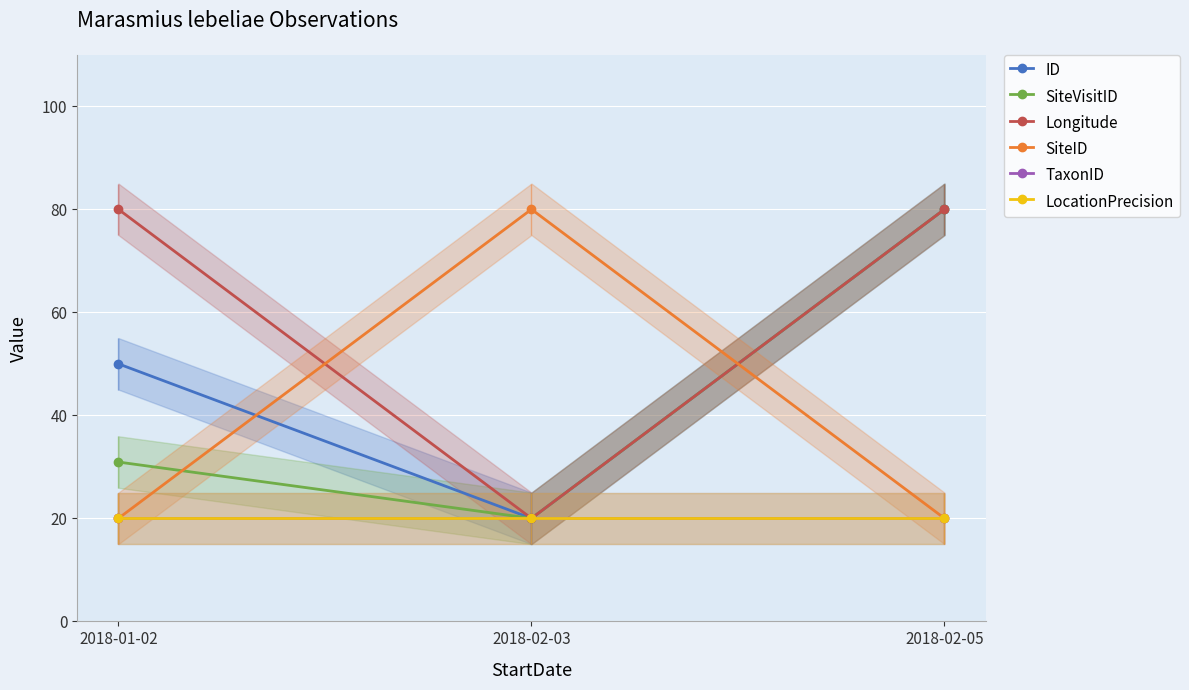

Is the value of LocationPrecision at 2018-01-02 greater than the value of SiteVisitID at 2018-02-05?

No